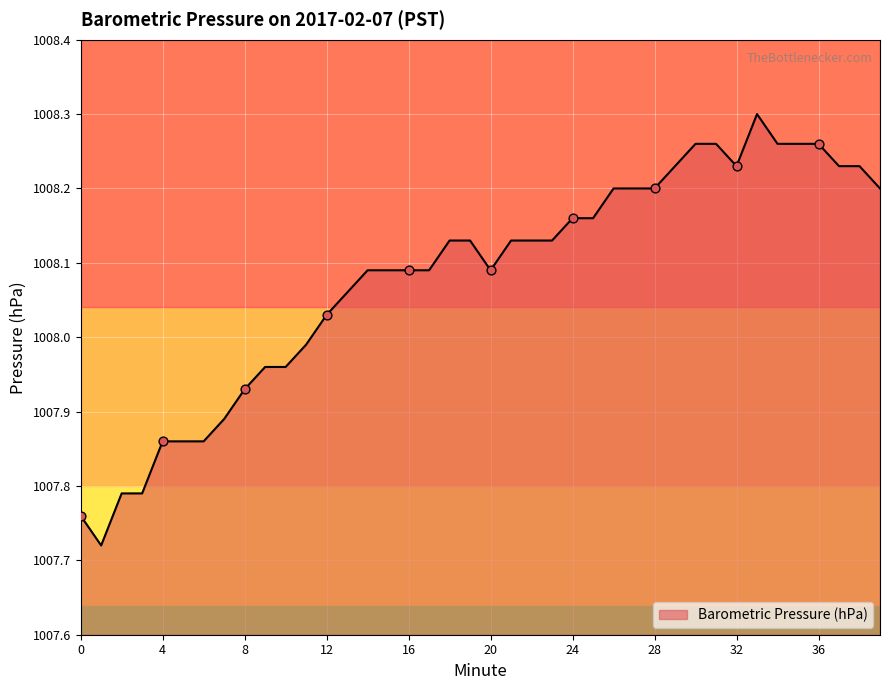

What is the difference between the maximum and minimum values?

0.6